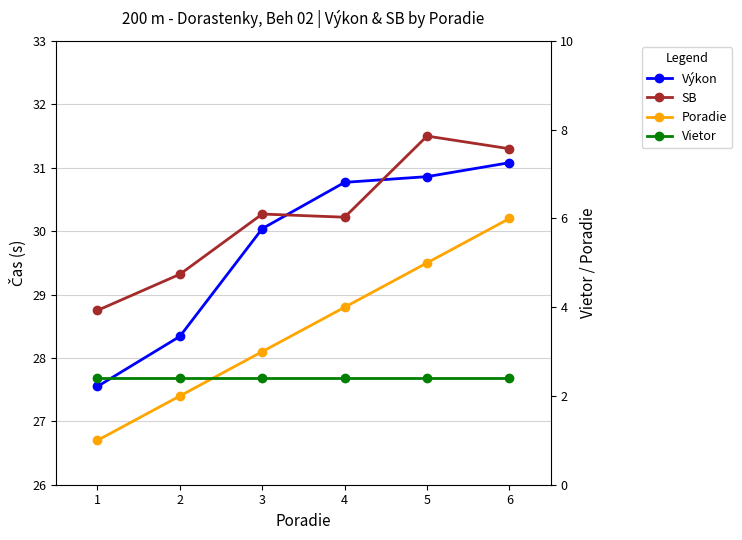

True or false: Poradie has more than 2 interior local peaks.

False